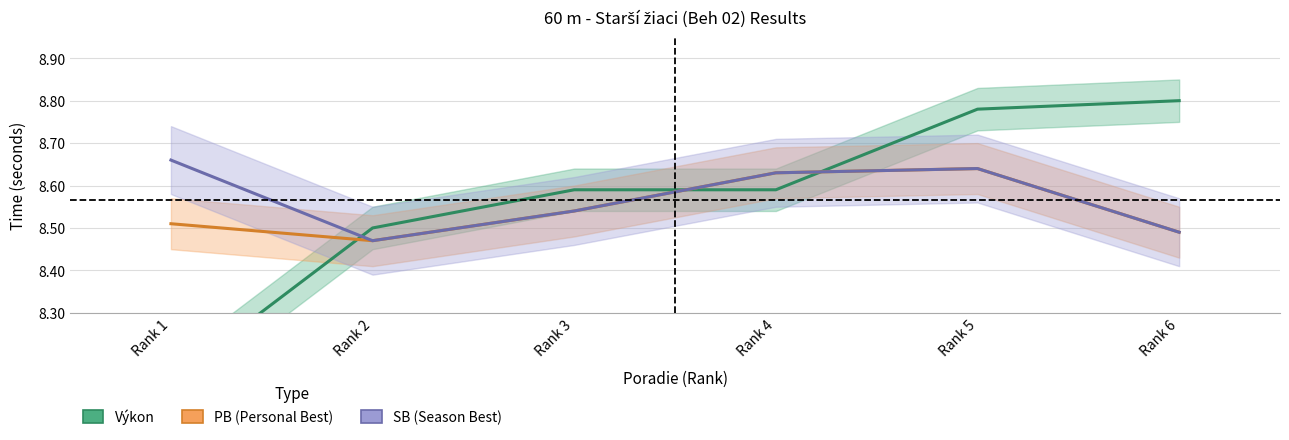

Which series has the largest range (max minus min)?

Výkon